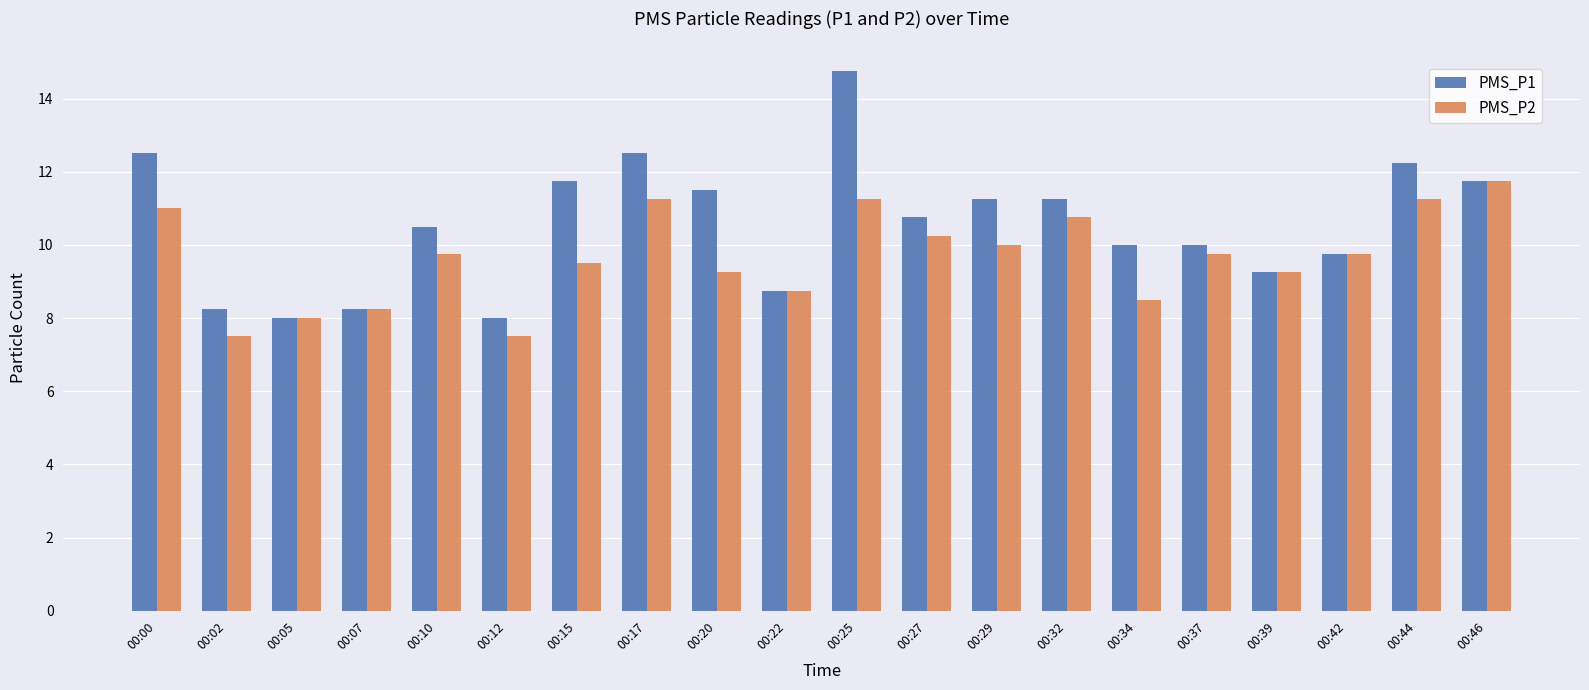

Rank the series by their average value, from lowest to highest.

PMS_P2, PMS_P1